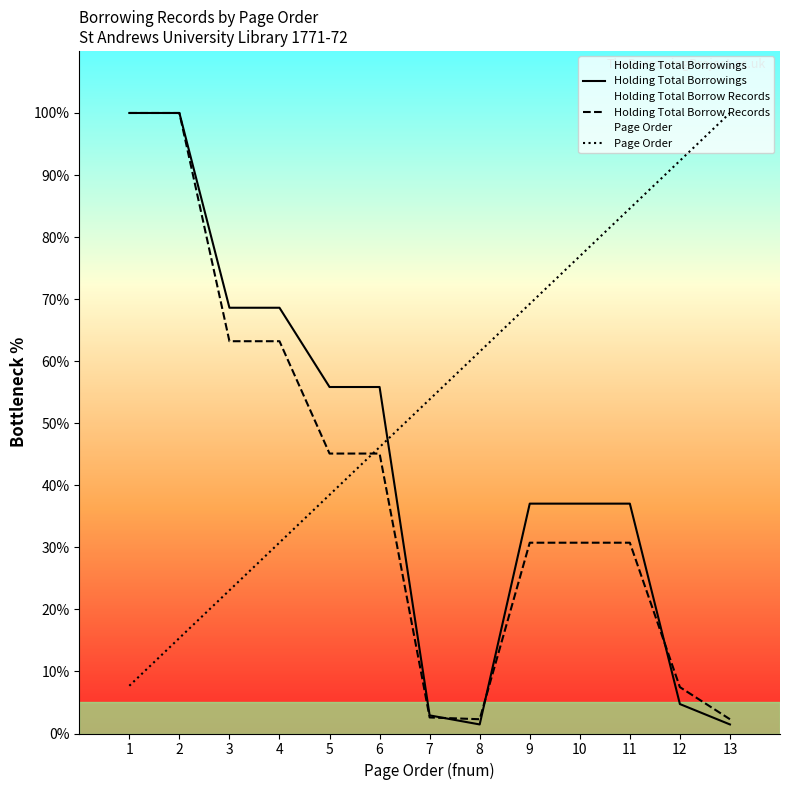

Rank the categories by Holding Total Borrowings value from lowest to highest.

8, 13, 7, 12, 9, 10, 11, 5, 6, 3, 4, 1, 2